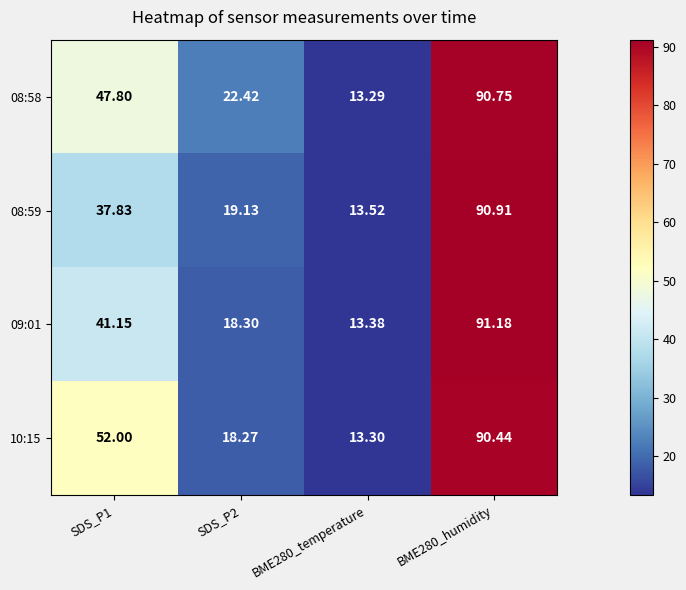

Count the number of data series in this chart.

4